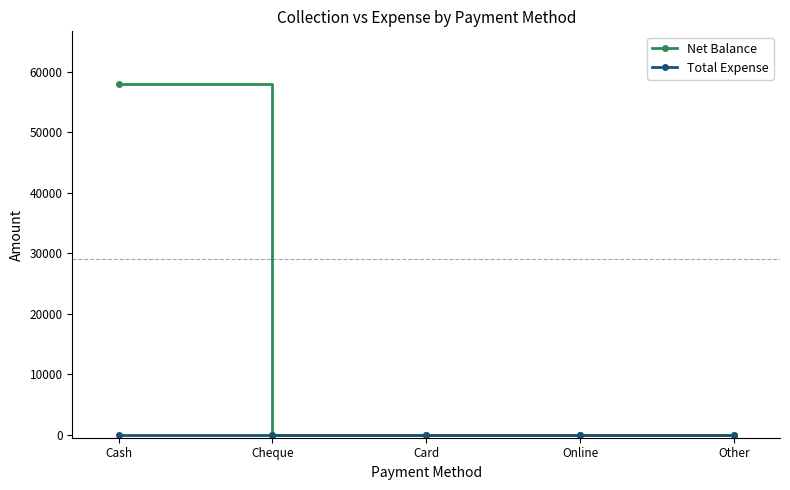

What is the label of the 2nd point from the right?

Online